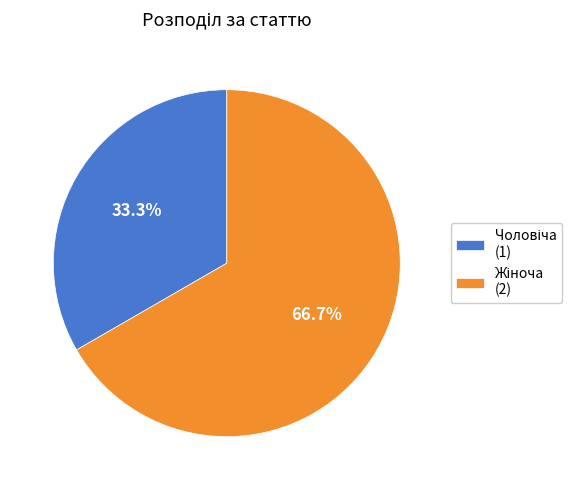

Count the number of slices in the pie.

2